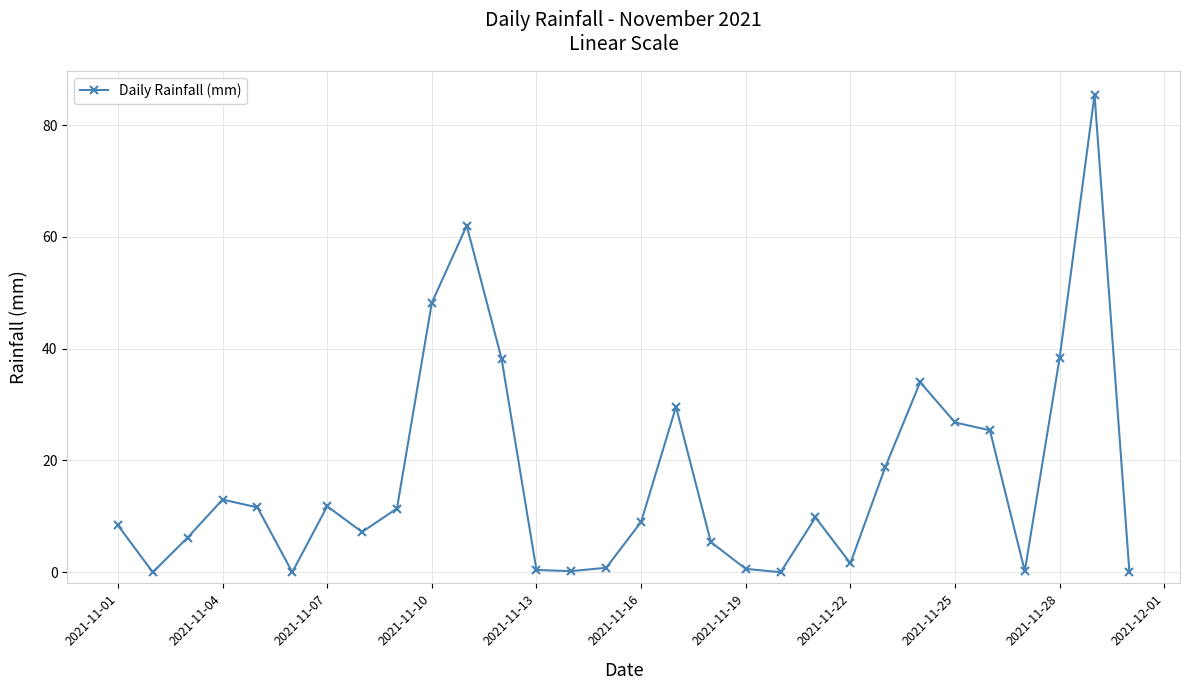

What is the difference between the maximum and minimum values?

85.4